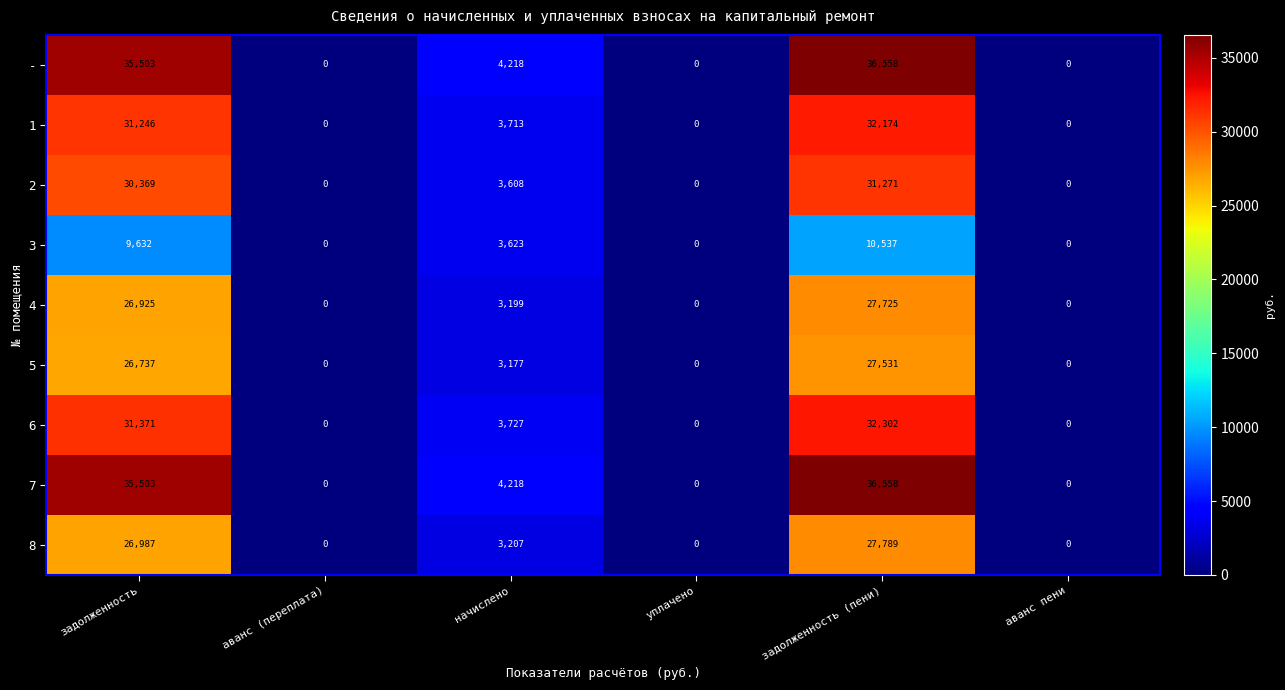

At which category does the chart reach its peak across all series?

задолженность (пени)